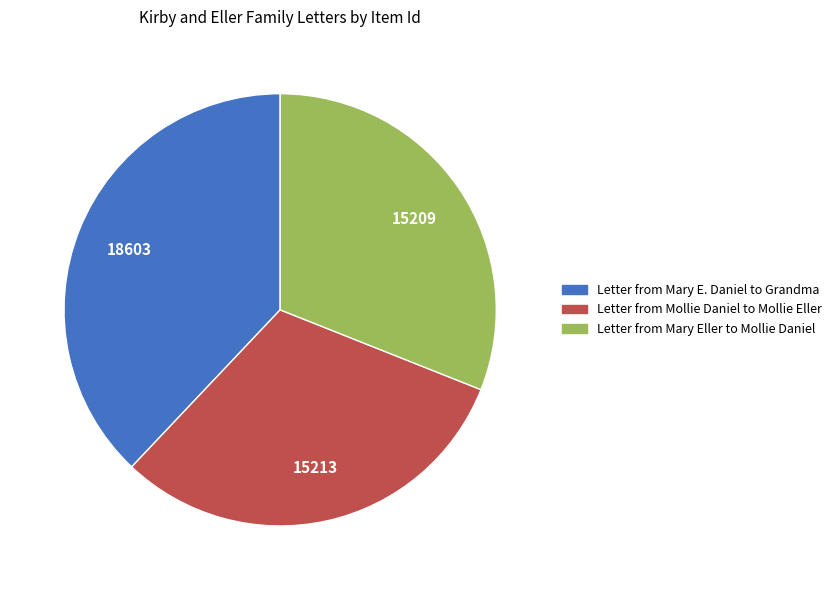

How many slices are in this pie chart?

3